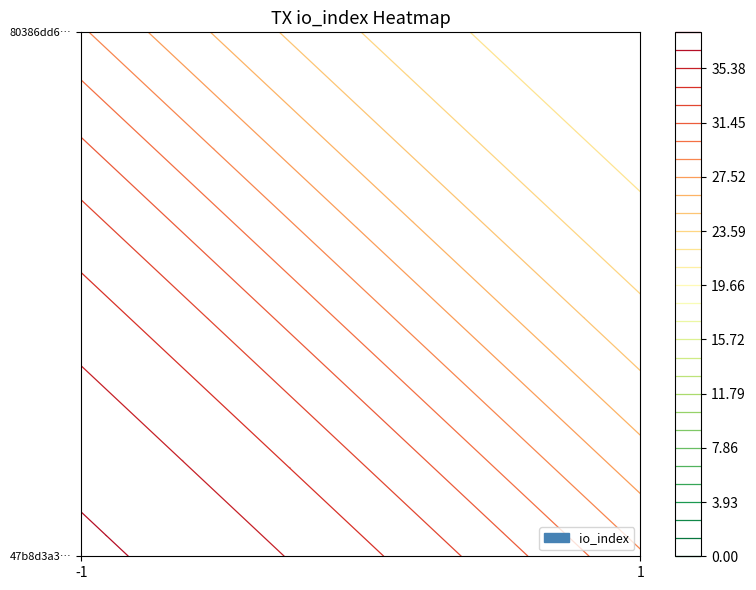

The 47b8d3a302526a9ee6da1dde823a7786e27fb03 series shows 22 at io_index. True or false?

False